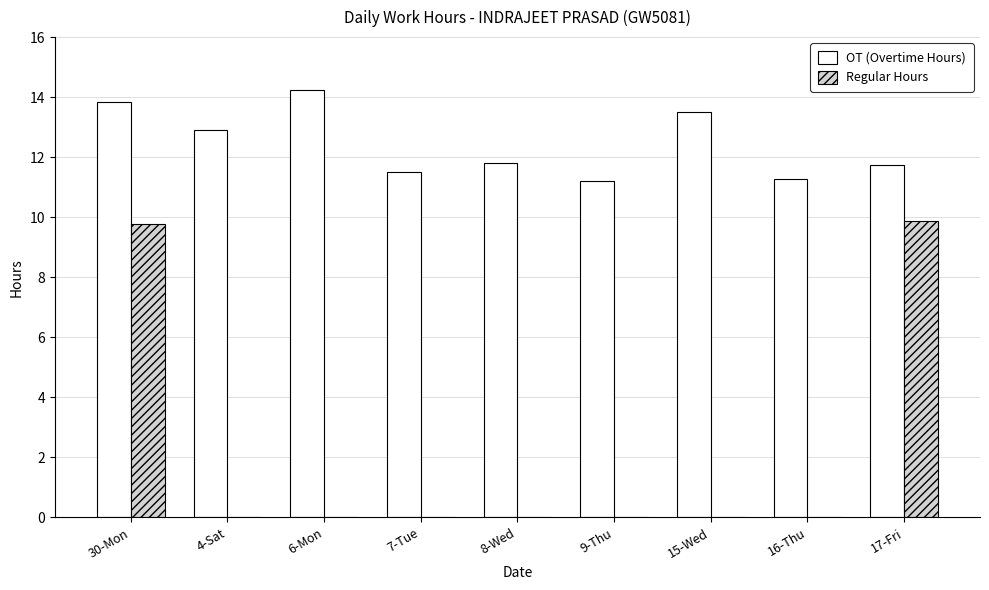

Which series has the largest total across all categories?

OT (Overtime Hours)